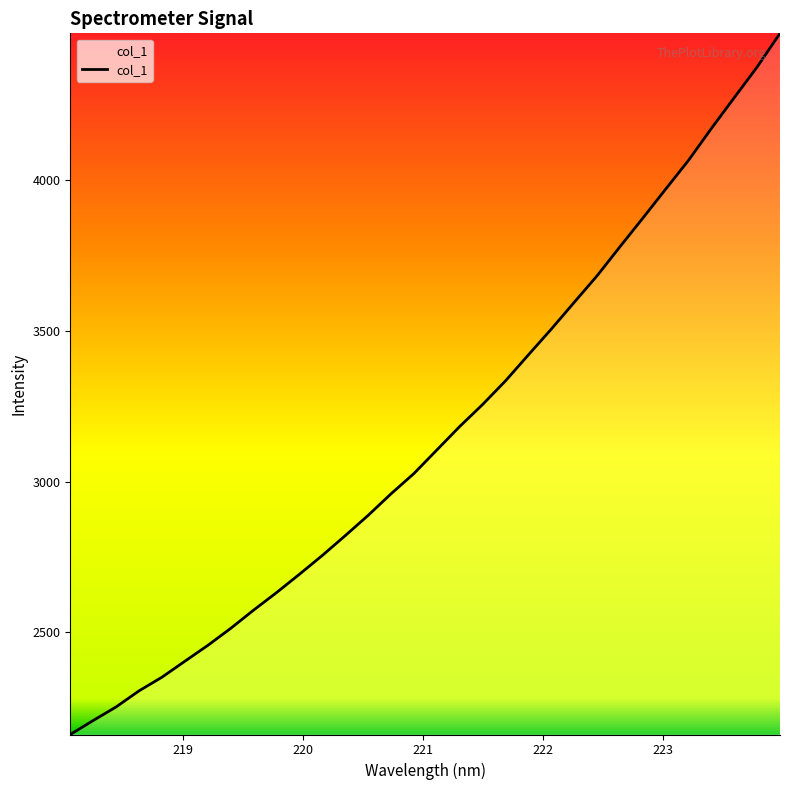

What is the greatest value displayed?

4487.4